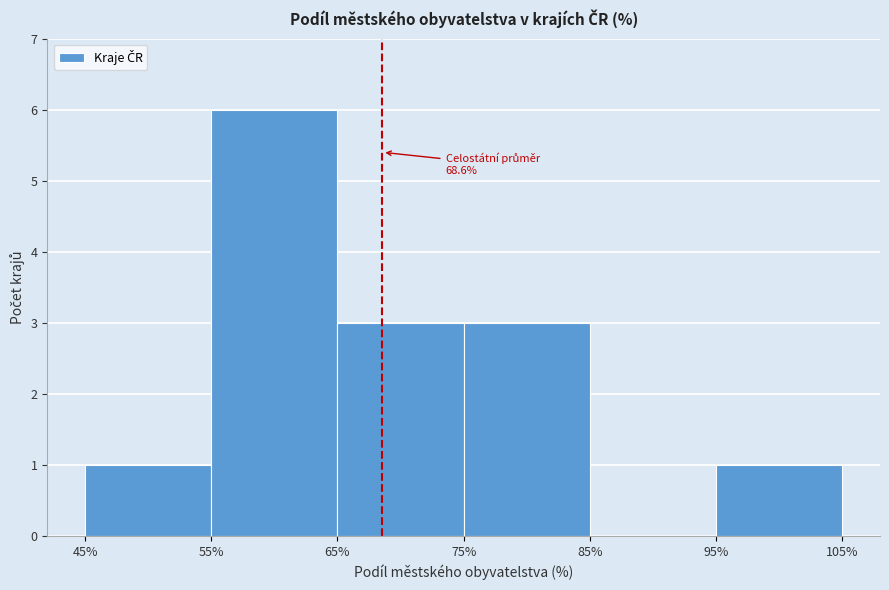

Over which range of the x-axis is the bar tallest?

55% to 65%